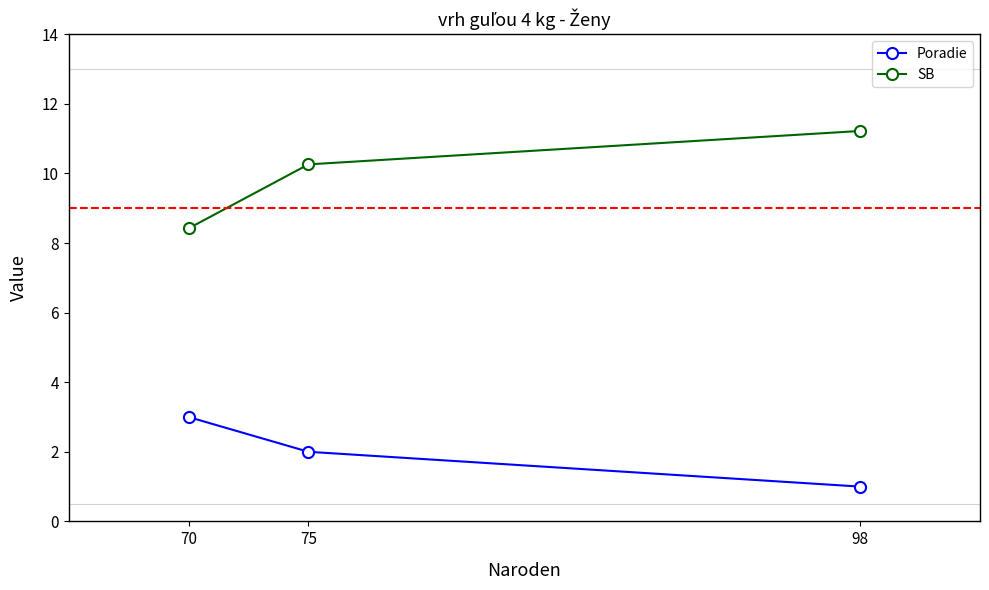

Reading right to left, transcribe all the data shown in this chart.

Poradie: 98=1.0	75=2.0	70=3.0
SB: 98=11.2	75=10.3	70=8.4